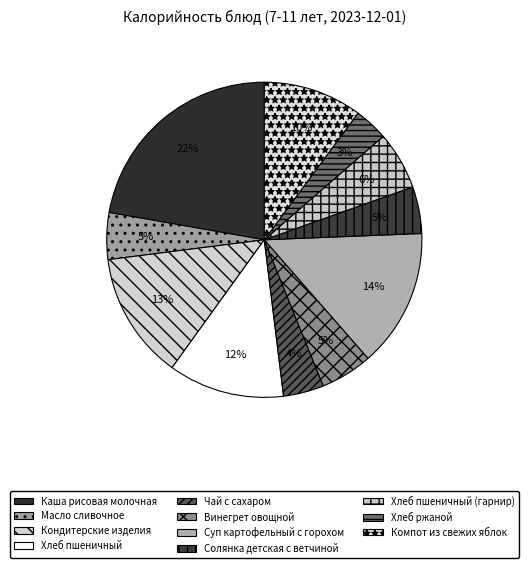

How many segments does this pie chart have?

11